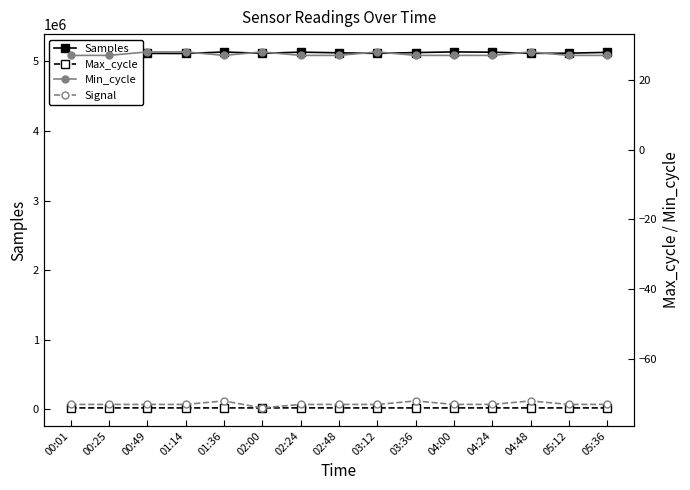

Is it true that Samples equals 5128626 at 05:36?

True